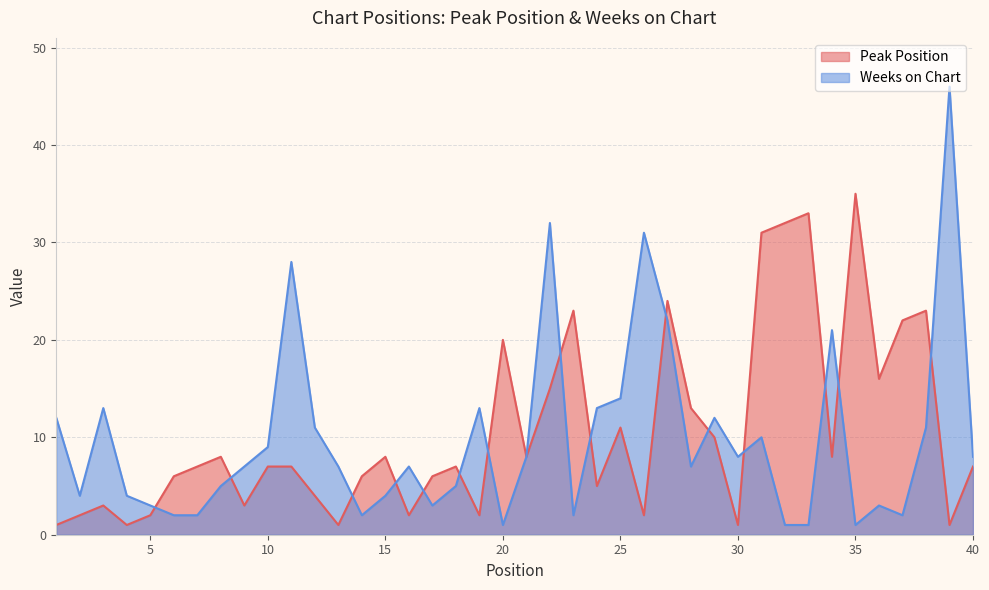

True or false: Weeks on Chart has a value of 7 at 28.

True